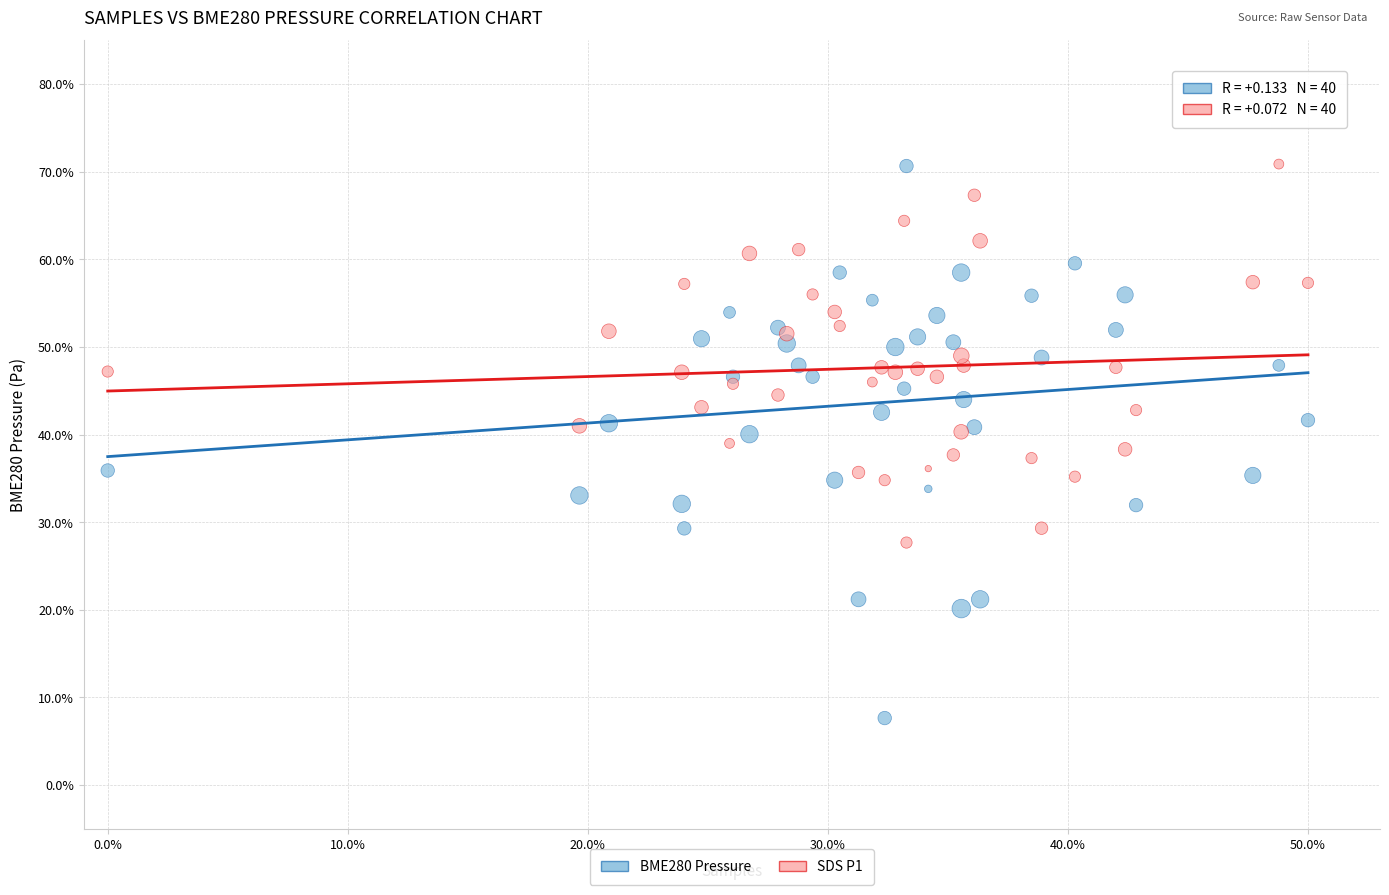

Which series reaches the minimum Y coordinate?

BME280 Pressure